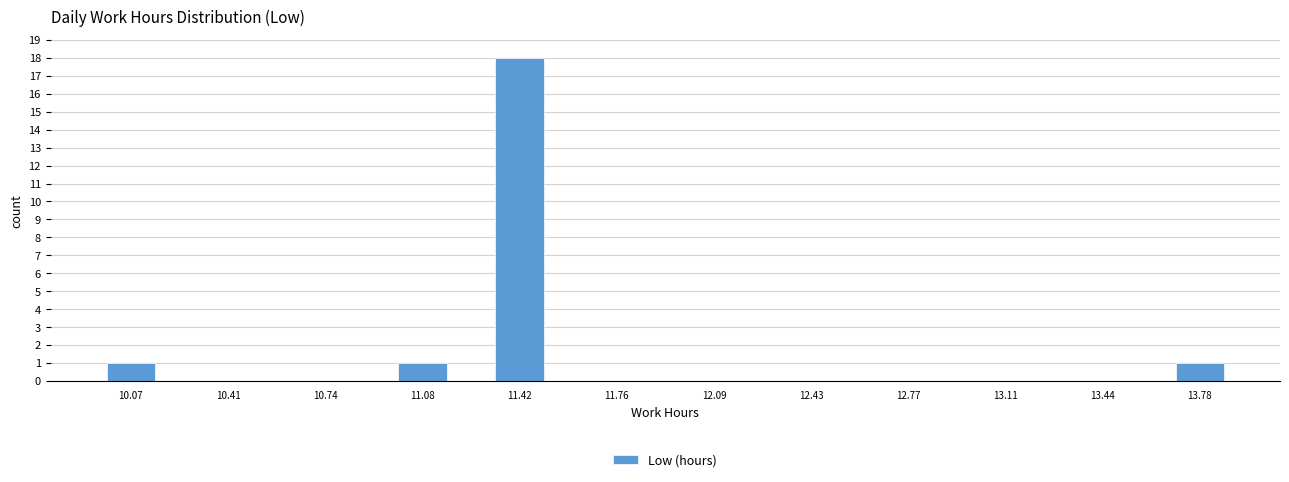

Reading left to right, transcribe this chart: for each bar, give the range it covers on the x-axis and its height. Neither the bar edges nor the heights are printed on the chart, so give them approximately, as read against the axes.

9.90 to 10.25: 1
10.25 to 10.60: 0
10.60 to 10.90: 0
10.90 to 11.25: 1
11.25 to 11.60: 18
11.60 to 11.95: 0
11.95 to 12.25: 0
12.25 to 12.60: 0
12.60 to 12.95: 0
12.95 to 13.30: 0
13.30 to 13.60: 0
13.60 to 13.95: 1